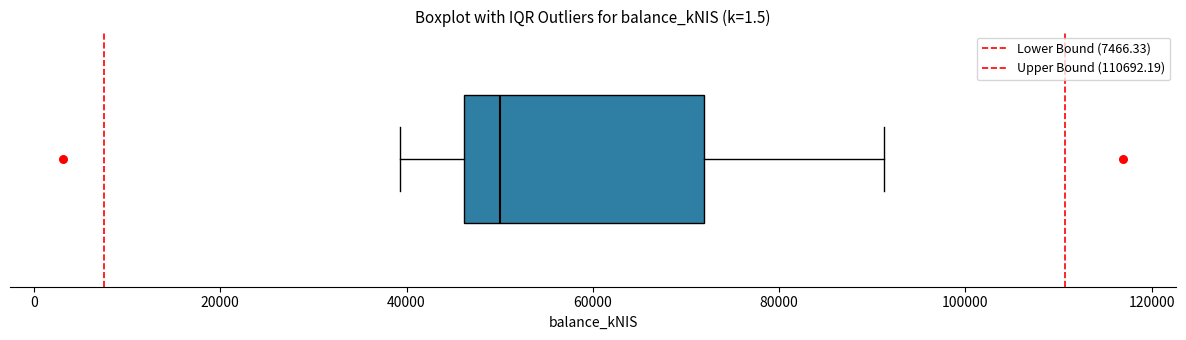

Transcribe this box plot: give where the median line is, the range the box spans, and where the two whiskers end, as read against the x-axis. The values are not printed on the chart, so give them approximately, as read against the axis.

median 50000, box 46000 to 72000, whiskers 40000 to 92000